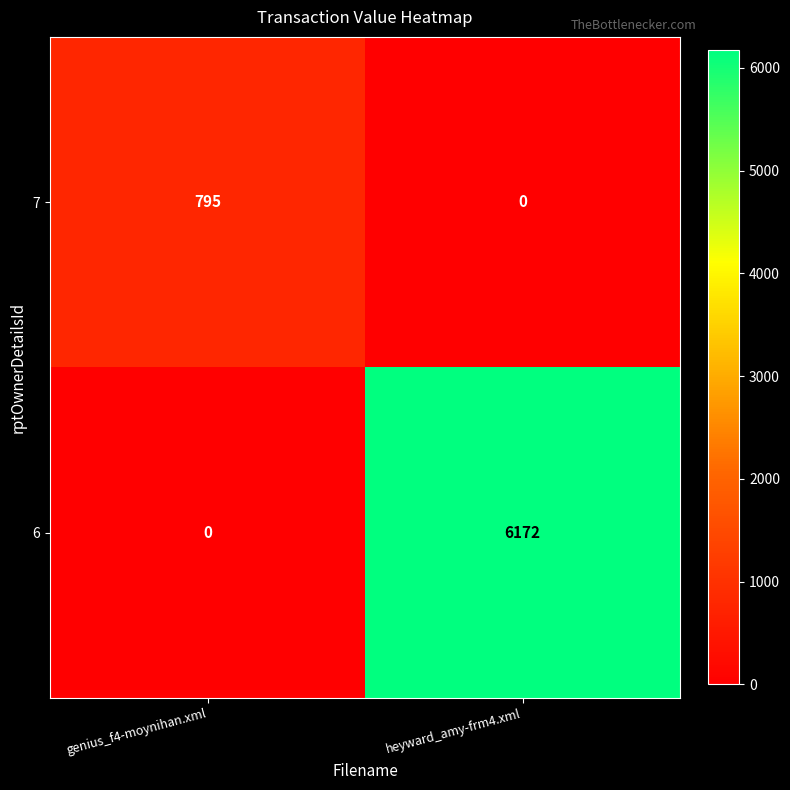

Between genius_f4-moynihan.xml and heyward_amy-frm4.xml, which series saw the biggest shift?

6